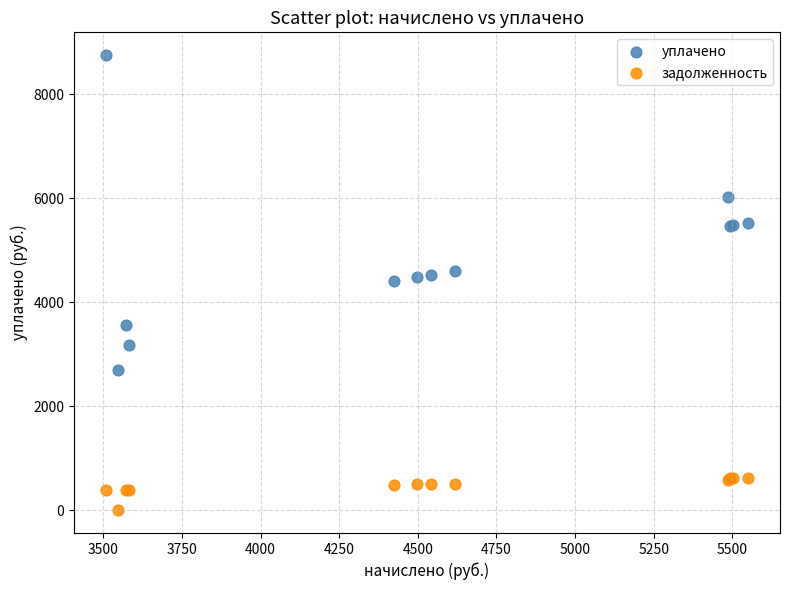

What are all the series names shown in the legend?

уплачено, задолженность